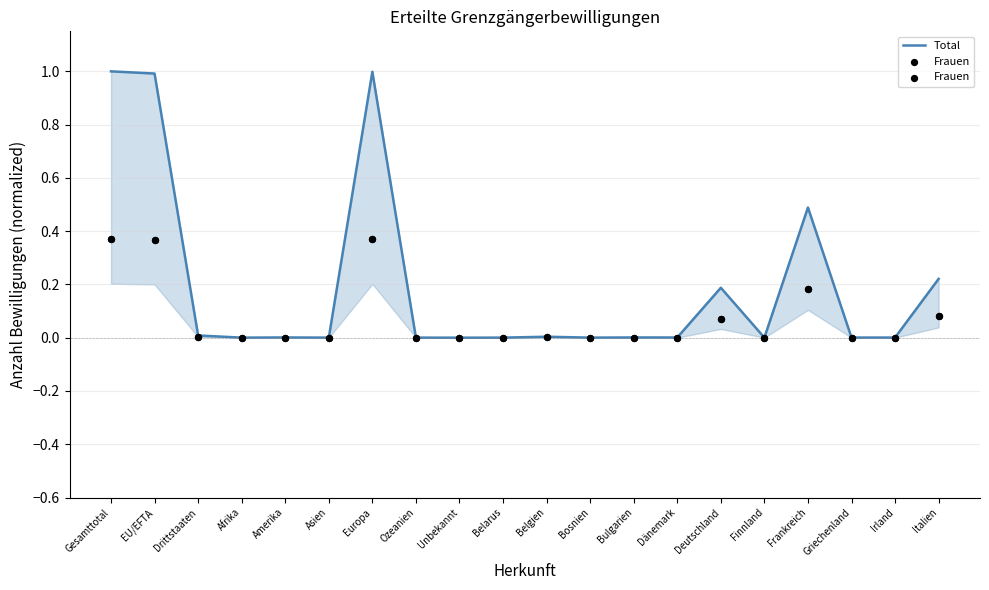

At which category is the sum across all series the highest?

Gesamttotal